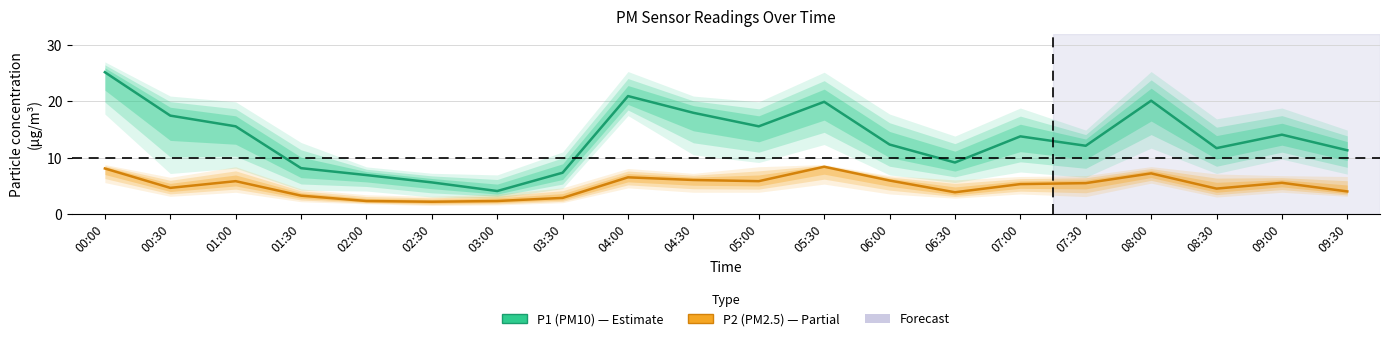

List the series in order of their overall mean, lowest first.

P2 (PM2.5), P1 (PM10)